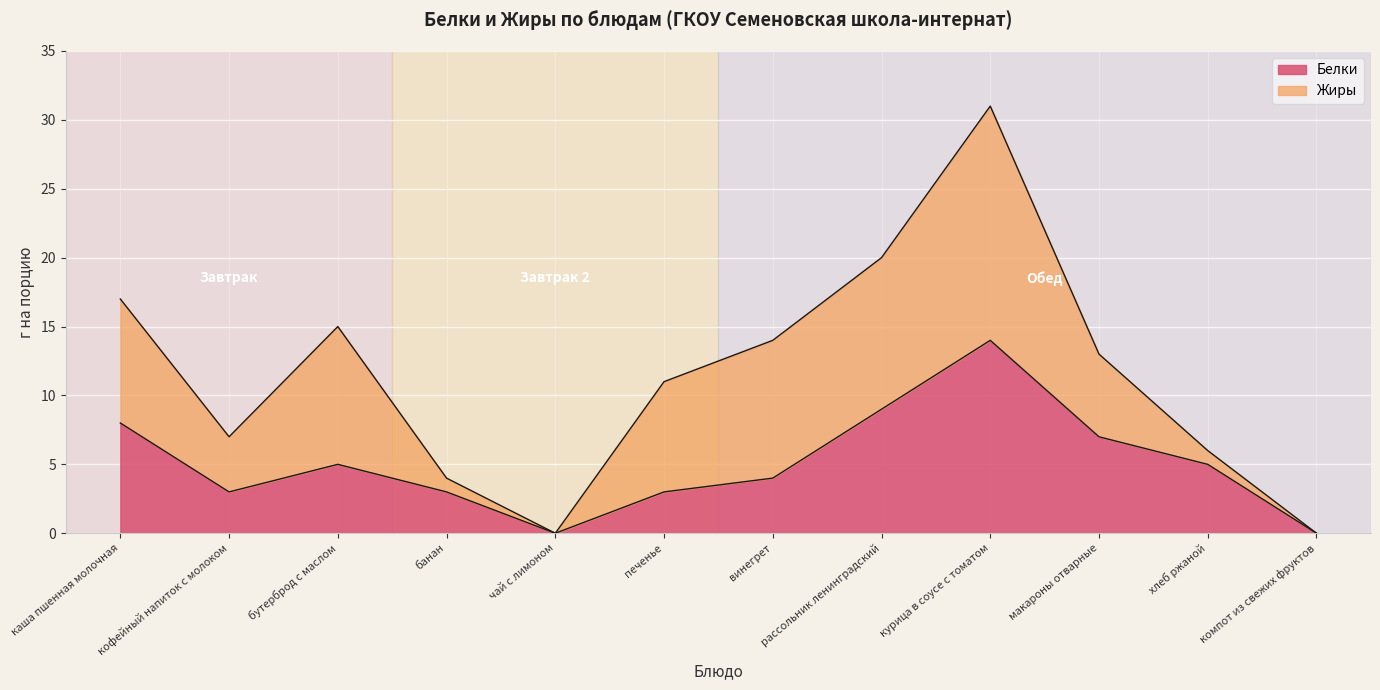

What is the approximate value at кофейный напиток с молоком?

3